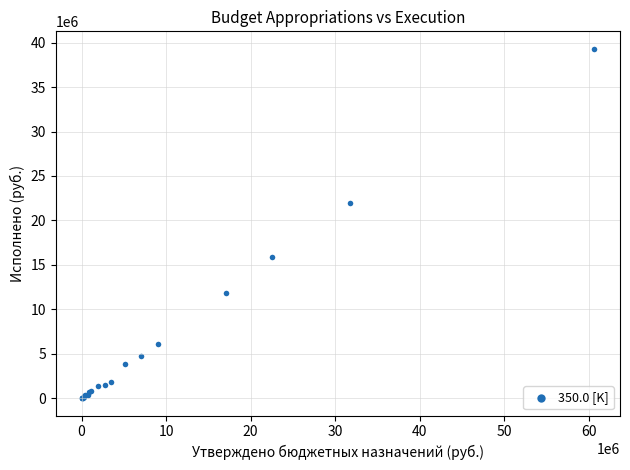

What Y value in the scatter plot is closest to 19659230?

22005495.6